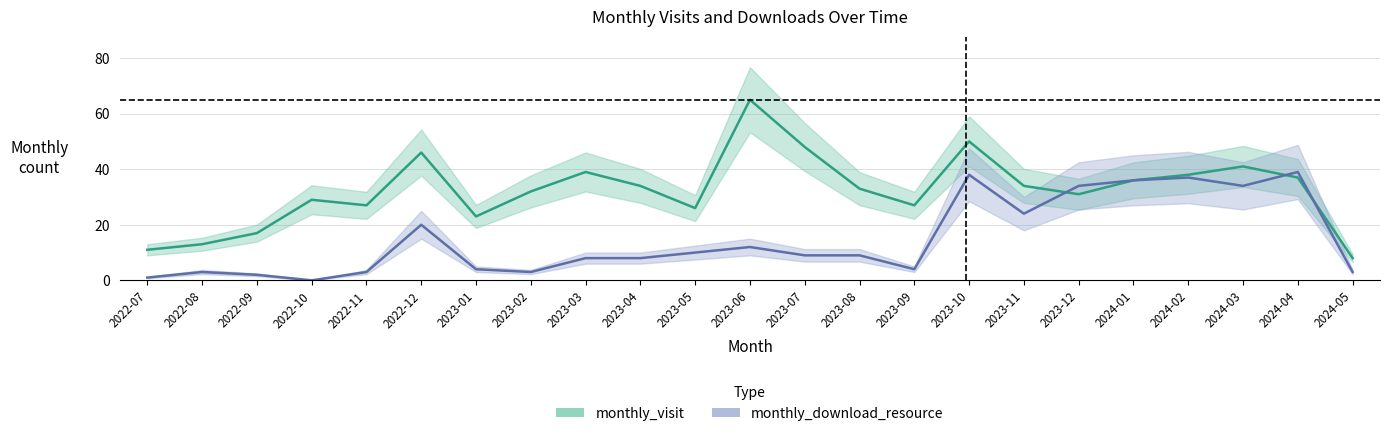

True or false: monthly_download_resource has a value of 5 at 2023-08.

False